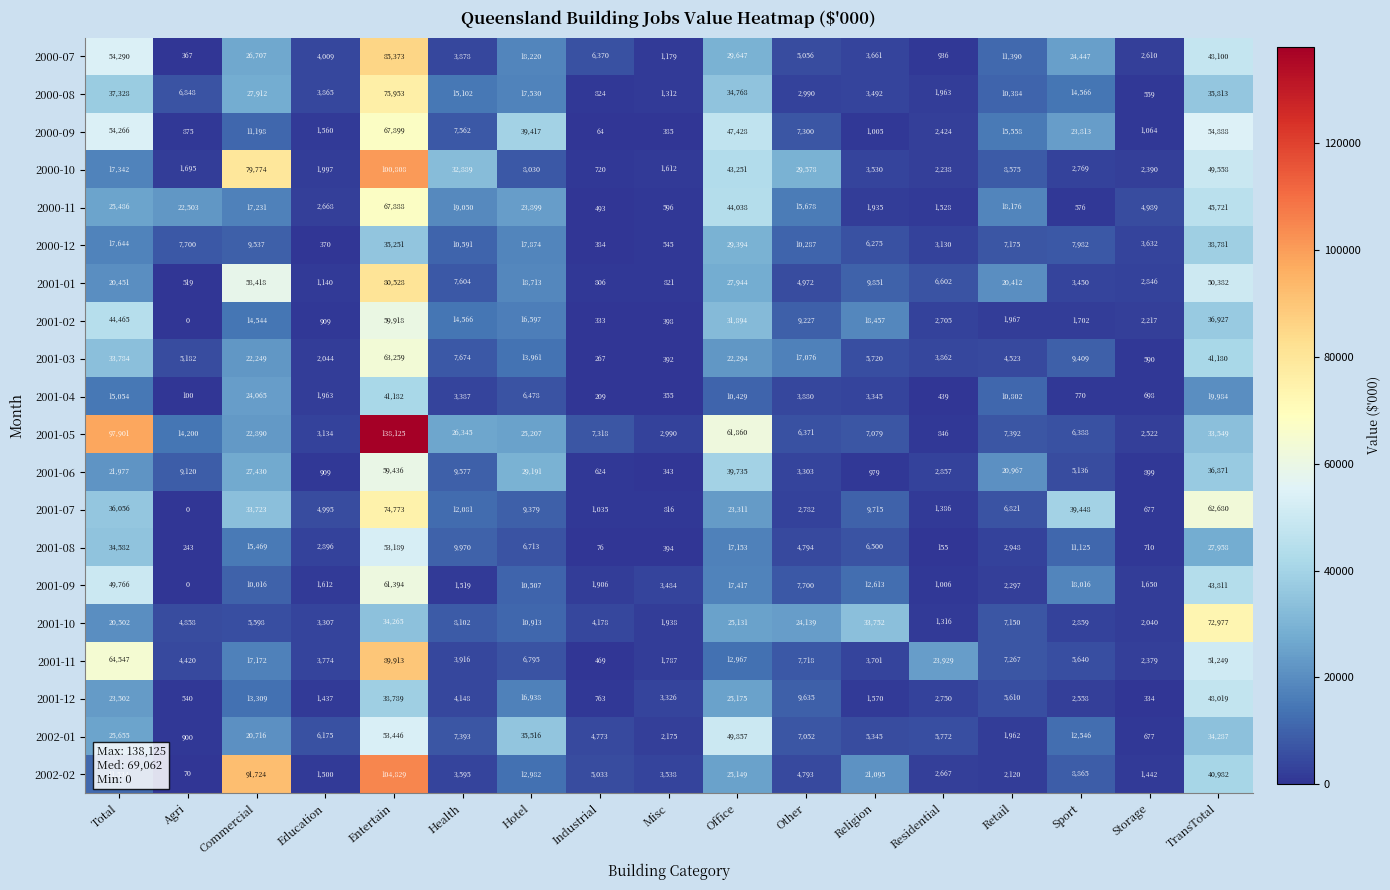

Which series has the largest range (max minus min)?

2001-05